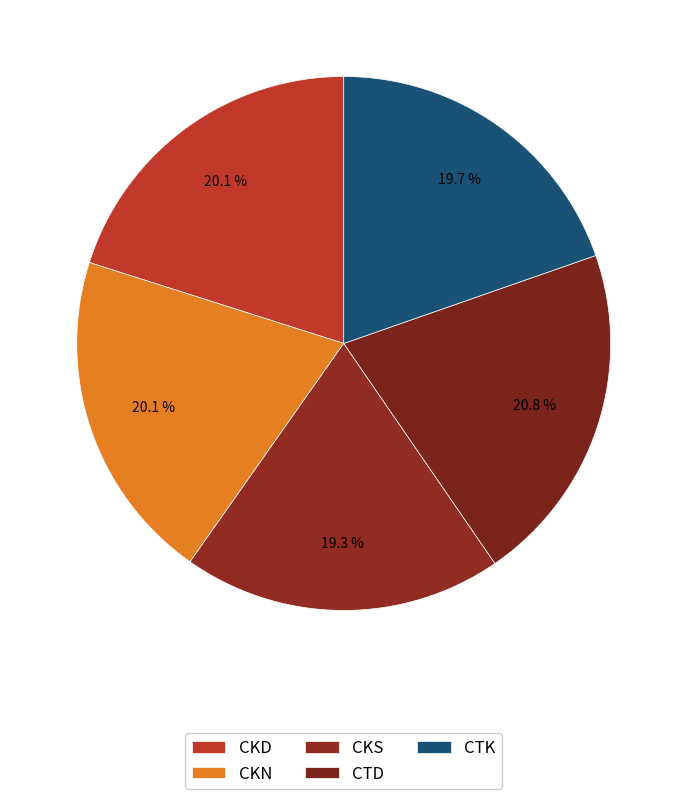

Is CKS the majority of the pie?

No